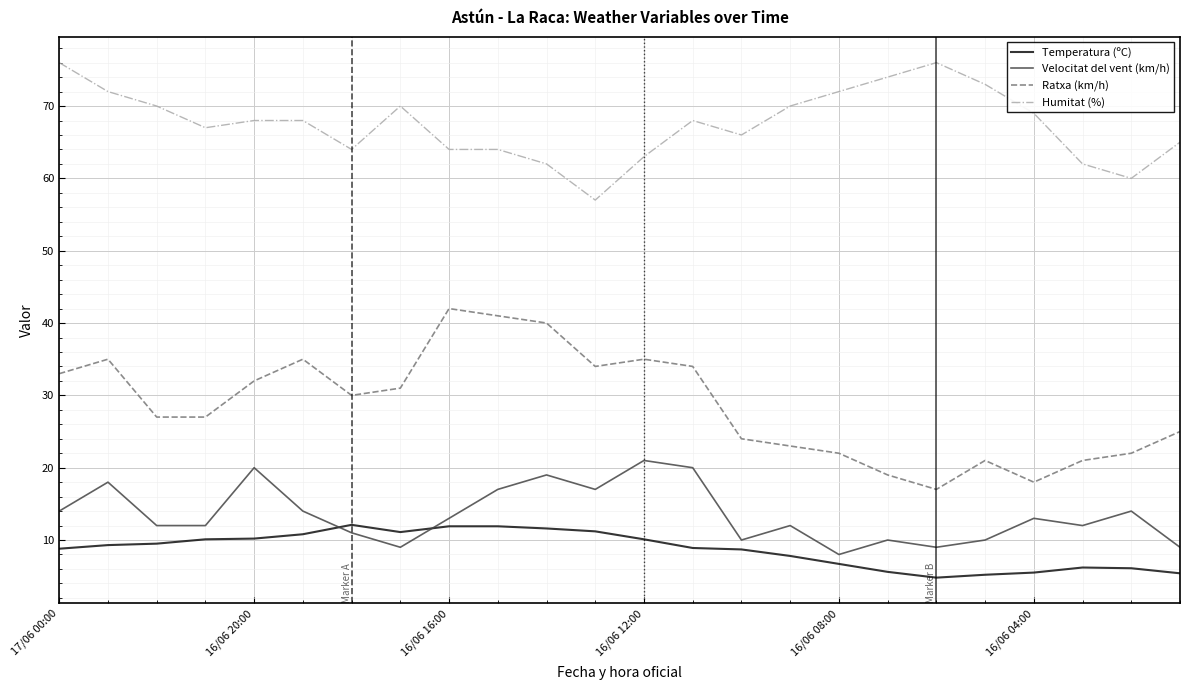

What is the difference between the maximum and minimum values in the Temperatura (ºC) series?

7.3